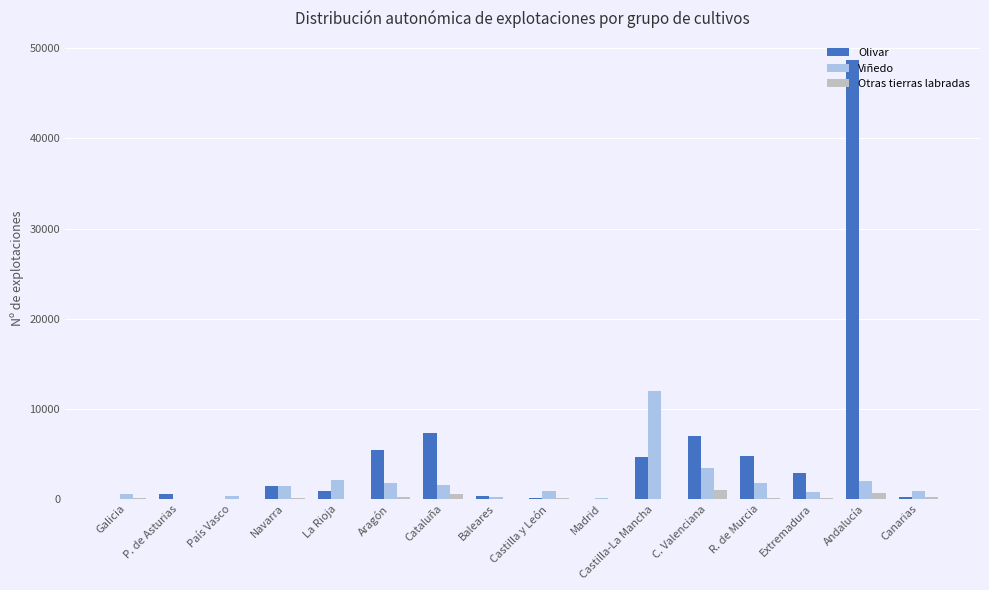

Which series has the largest total across all categories?

Olivar